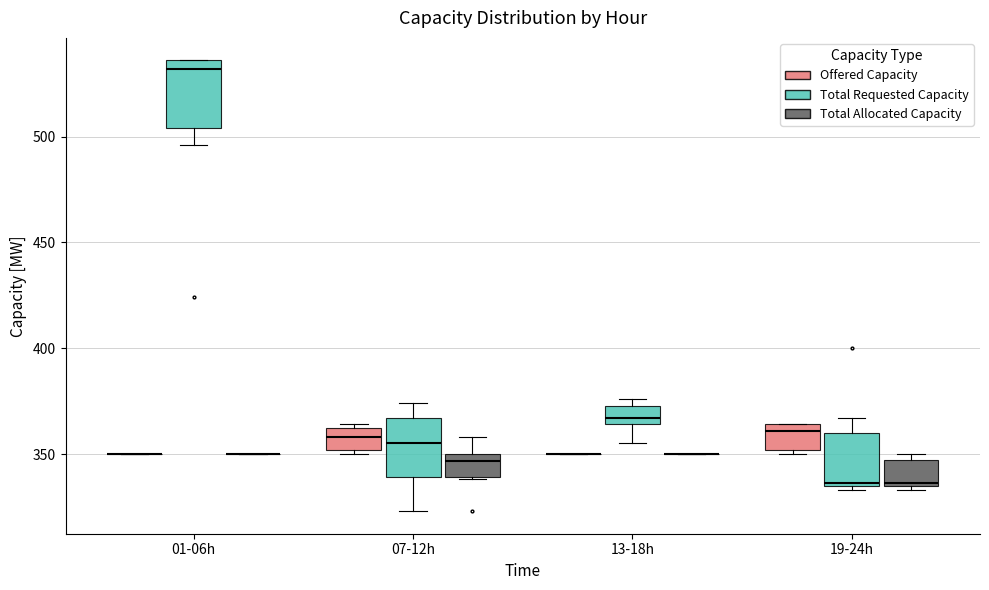

Reading left to right, read every box against the y-axis: the position of its median line, the range the box covers, and the ends of its whiskers. The values are not printed on the chart, so give them approximately, as read against the axis.

01-06h (Offered Capacity): box collapsed to a line at 350, whiskers 350 to 350
01-06h (Total Requested Capacity): median 530, box 505 to 535, whiskers 495 to 535
01-06h (Total Allocated Capacity): box collapsed to a line at 350, whiskers 350 to 350
07-12h (Offered Capacity): median 360, box 350 to 365, whiskers 350 (just below the box's lower edge) to 365
07-12h (Total Requested Capacity): median 355, box 340 to 365, whiskers 325 to 375
07-12h (Total Allocated Capacity): median 345, box 340 to 350, whiskers 340 to 360
13-18h (Offered Capacity): box collapsed to a line at 350, whiskers 350 to 350
13-18h (Total Requested Capacity): median 365 (just above the box's lower edge), box 365 to 375, whiskers 355 to 375 (just above the box's upper edge)
13-18h (Total Allocated Capacity): box collapsed to a line at 350, whiskers 350 to 350
19-24h (Offered Capacity): median 360, box 350 to 365, whiskers 350 (just below the box's lower edge) to 365
19-24h (Total Requested Capacity): median 335, box 335 to 360, whiskers 335 (just below the box's lower edge) to 365
19-24h (Total Allocated Capacity): median 335, box 335 to 345, whiskers 335 (just below the box's lower edge) to 350